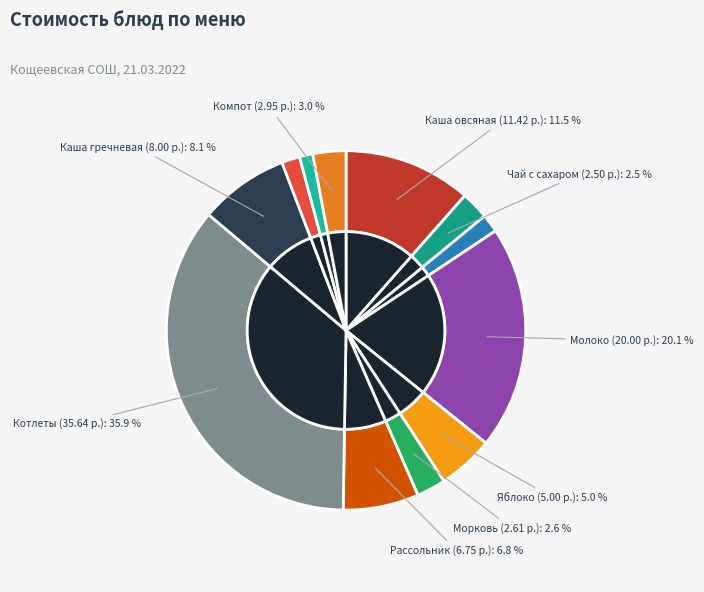

Combined, do Молоко and Чай с сахаром account for over 50%?

No